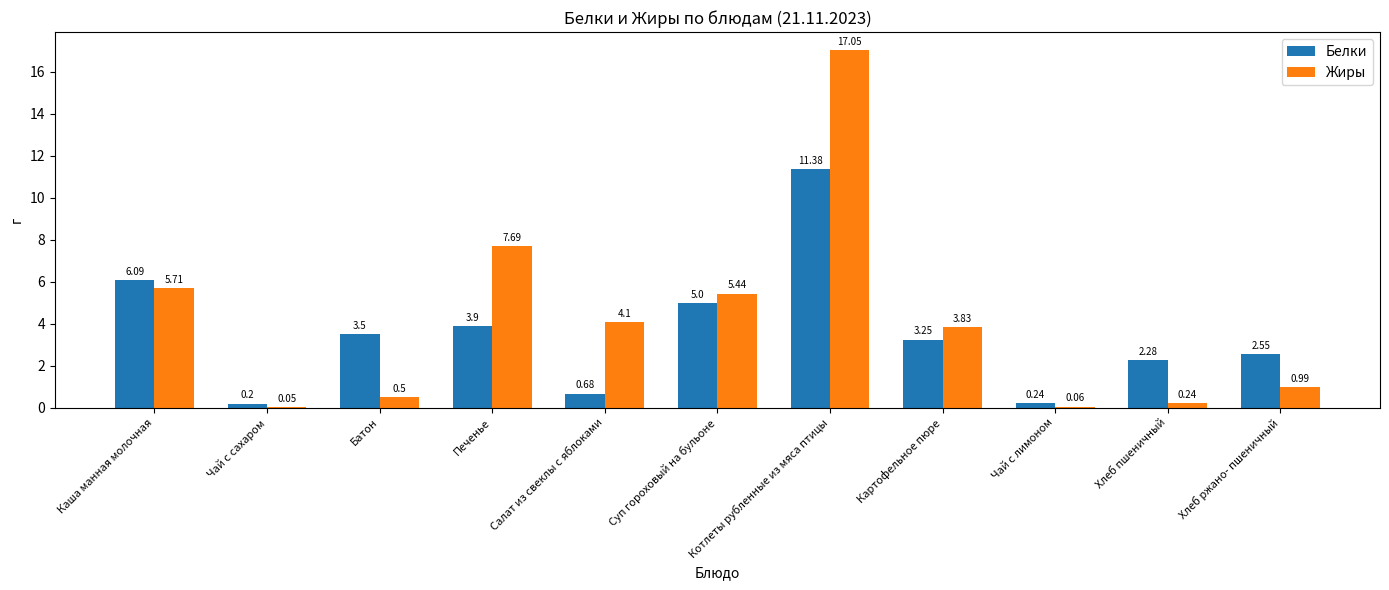

At which label does Жиры reach its peak?

Котлеты рубленные из мяса птицы